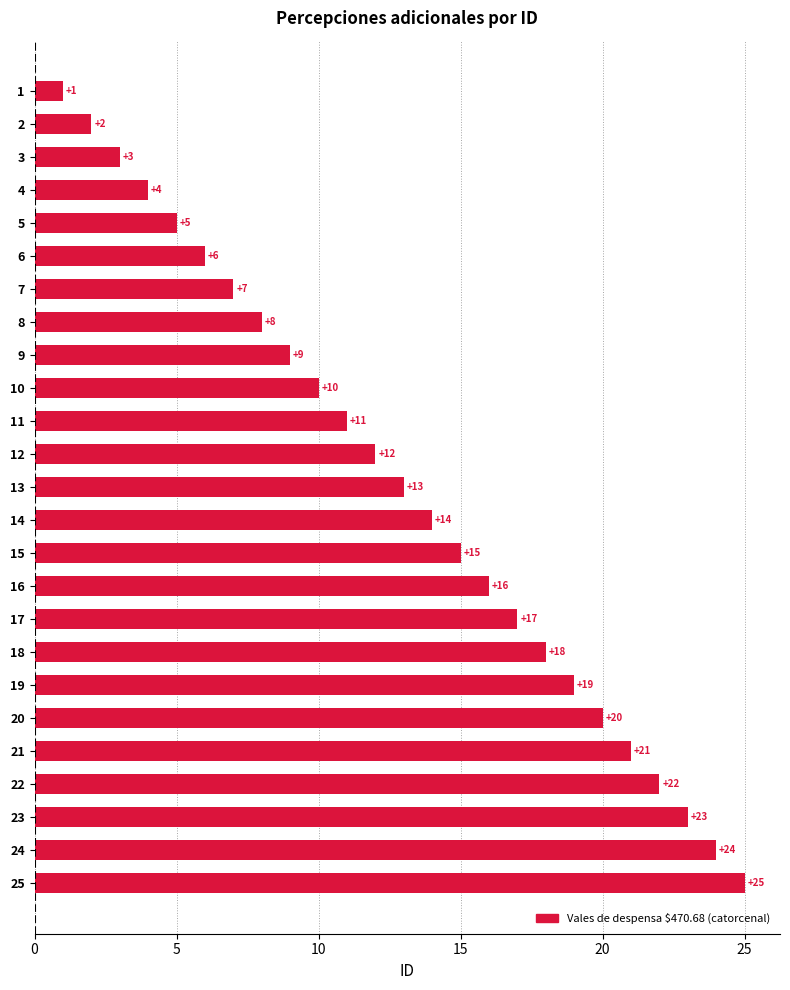

Rank the categories by value from highest to lowest.

25, 24, 23, 22, 21, 20, 19, 18, 17, 16, 15, 14, 13, 12, 11, 10, 9, 8, 7, 6, 5, 4, 3, 2, 1